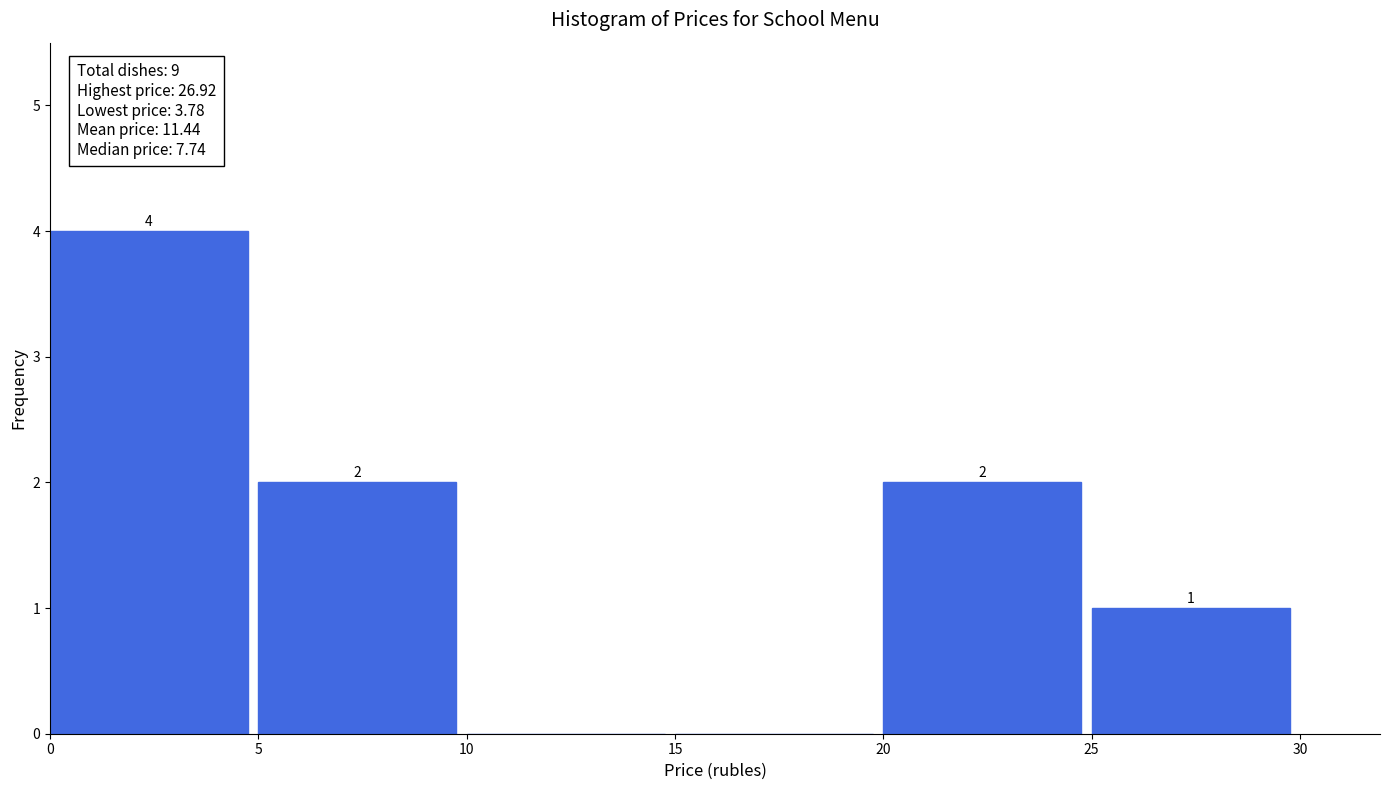

Which range on the x-axis has the tallest bar?

0 to 5